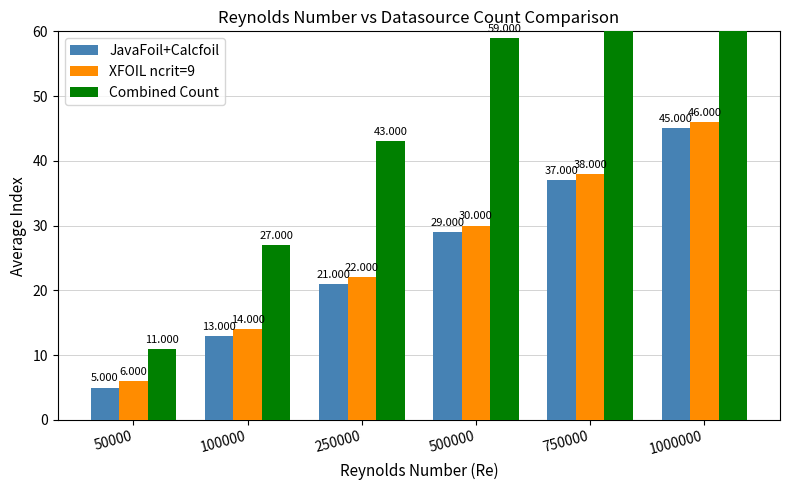

What is the maximum value shown in the chart?

91